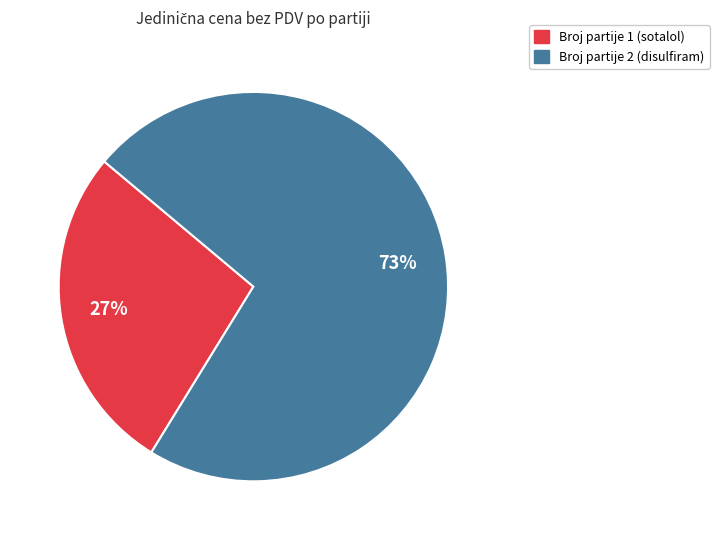

To the nearest percent, what is the average slice percentage?

50%